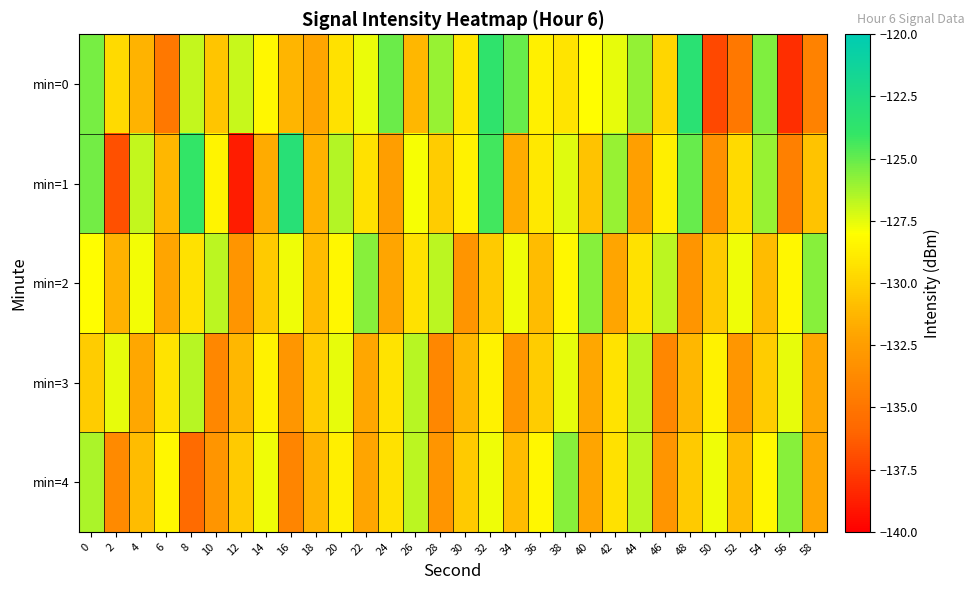

How many data points does each series have?

30